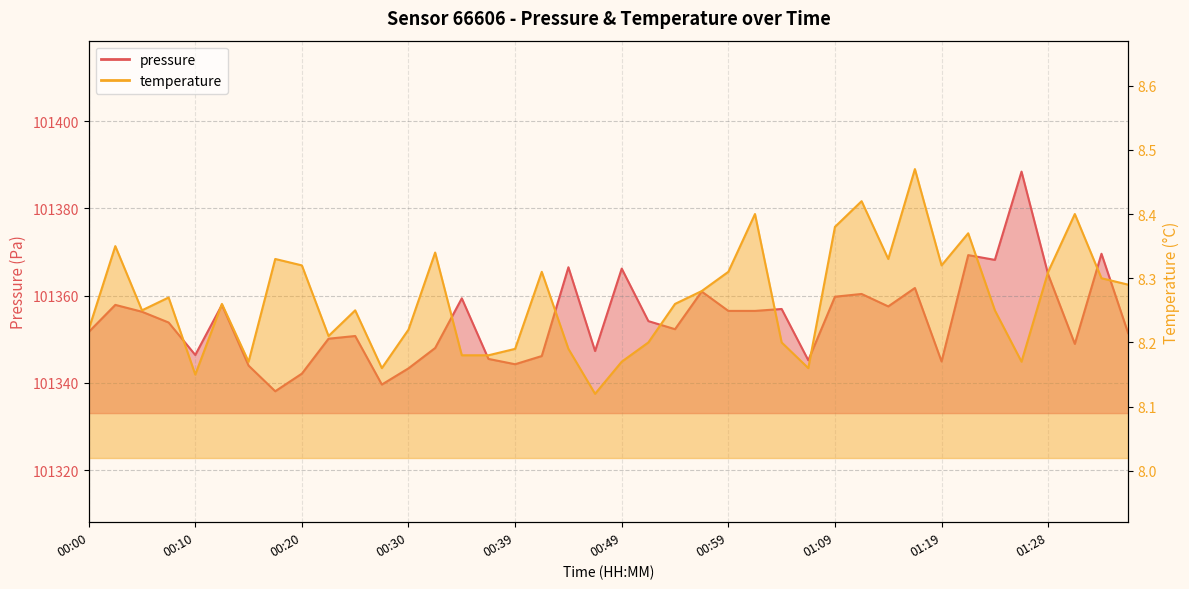

Rank the series at 00:47 from lowest to highest value.

temperature, pressure